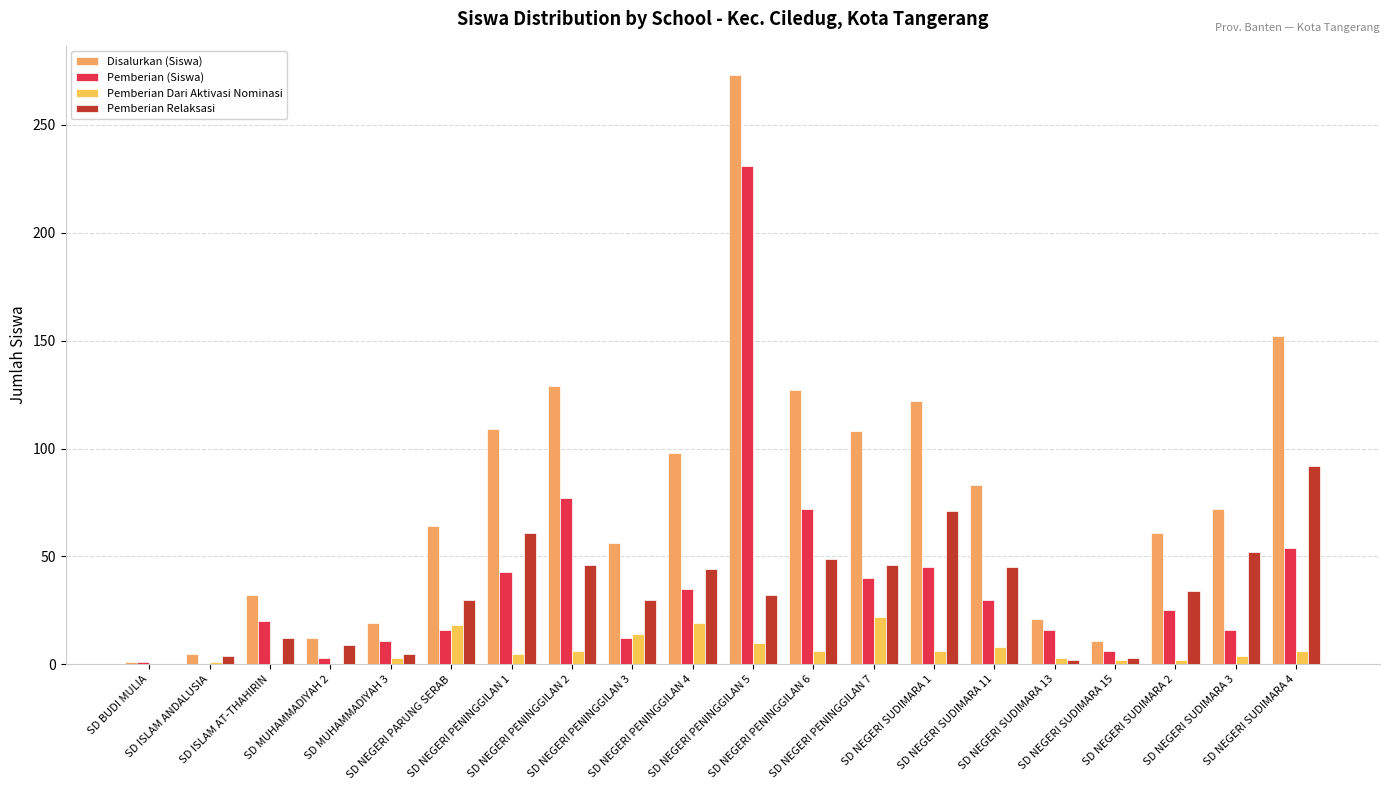

What is the difference between the maximum and minimum values in the Disalurkan (Siswa) series?

272